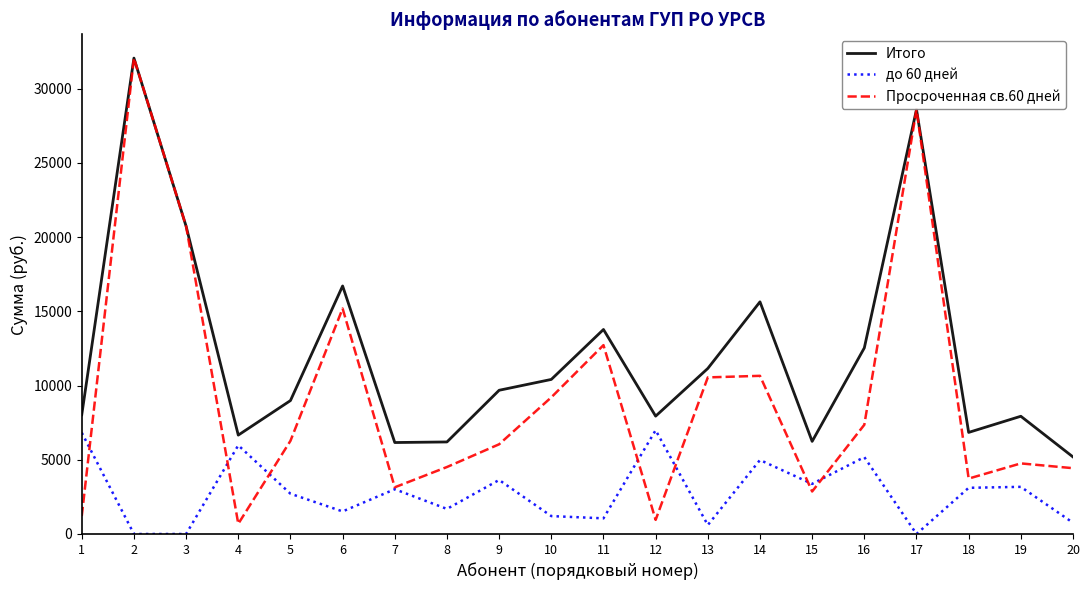

Rank the series at 6 from lowest to highest value.

до 60 дней, Просроченная св.60 дней, Итого